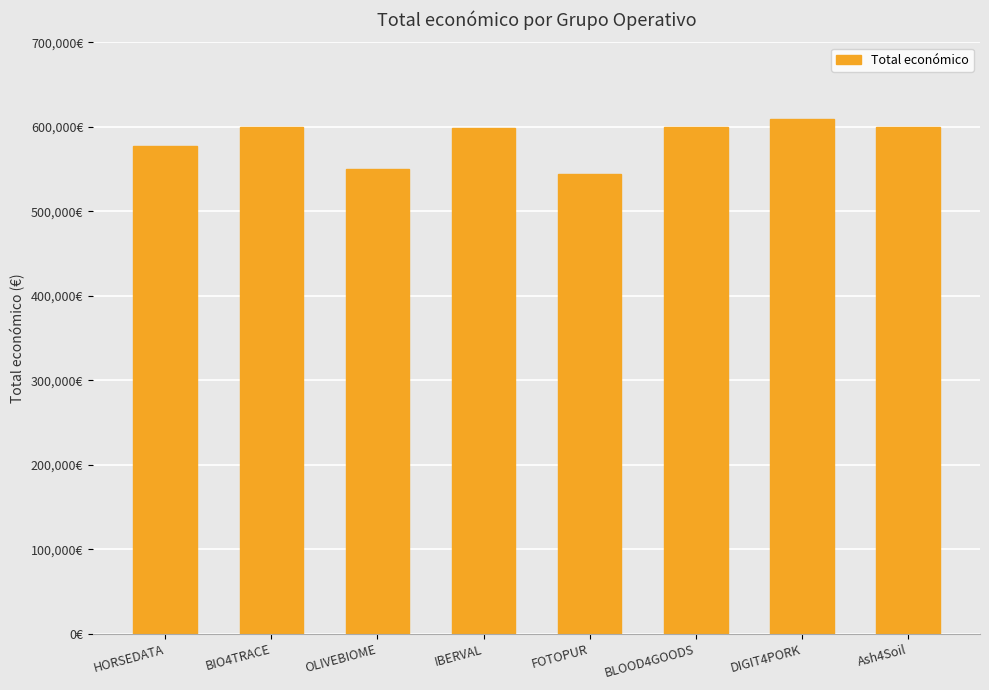

What is the minimum value shown in the chart?

544746